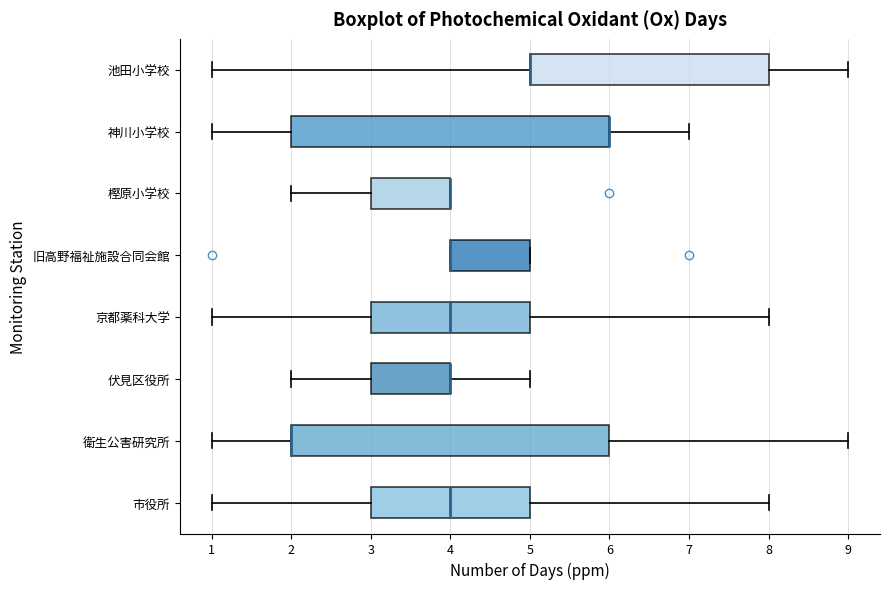

Reading bottom to top, read every box against the x-axis: the position of its median line, the range the box covers, and the ends of its whiskers. The values are not printed on the chart, so give them approximately, as read against the axis.

市役所: median 4, box 3 to 5, whiskers 1 to 8
衛生公害研究所: median 2 (drawn on the box's left edge), box 2 to 6, whiskers 1 to 9
伏見区役所: median 4 (drawn on the box's right edge), box 3 to 4, whiskers 2 to 5
京都薬科大学: median 4, box 3 to 5, whiskers 1 to 8
旧高野福祉施設合同会館: median 4 (drawn on the box's left edge), box 4 to 5, whiskers 4 to 5
樫原小学校: median 4 (drawn on the box's right edge), box 3 to 4, whiskers 2 to 4
神川小学校: median 6 (drawn on the box's right edge), box 2 to 6, whiskers 1 to 7
池田小学校: median 5 (drawn on the box's left edge), box 5 to 8, whiskers 1 to 9